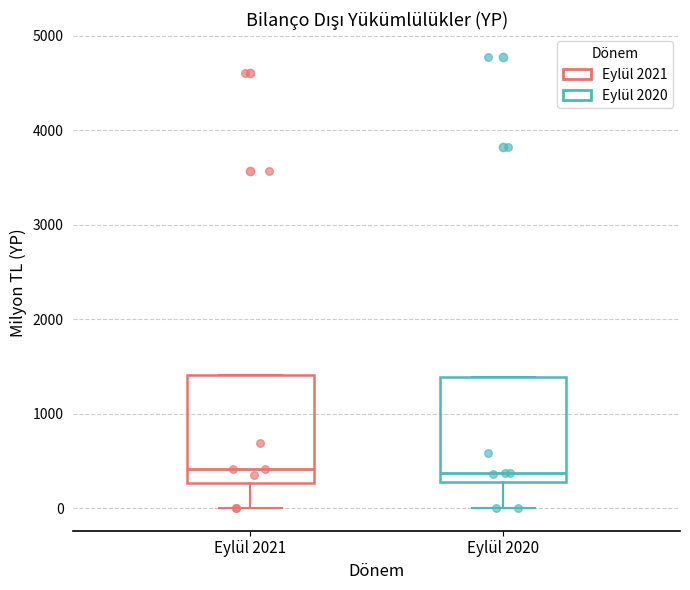

Where is the lower edge of the box for Eylül 2021 on the y-axis? The values are not printed on the chart, so give them approximately, as read against the axis.

300